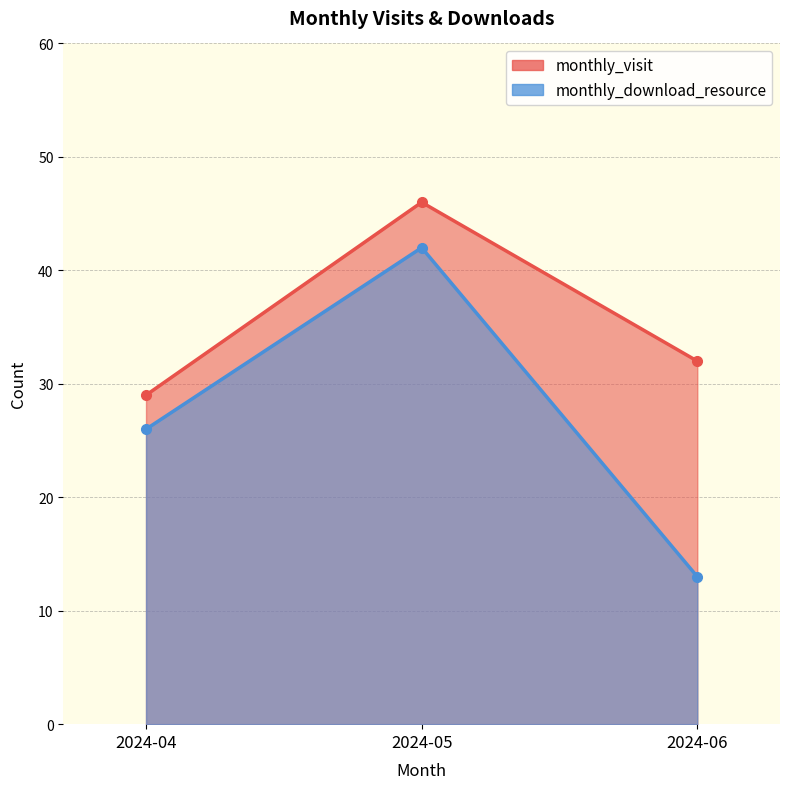

What is the approximate value of monthly_visit at 2024-04, to the nearest 5?

30